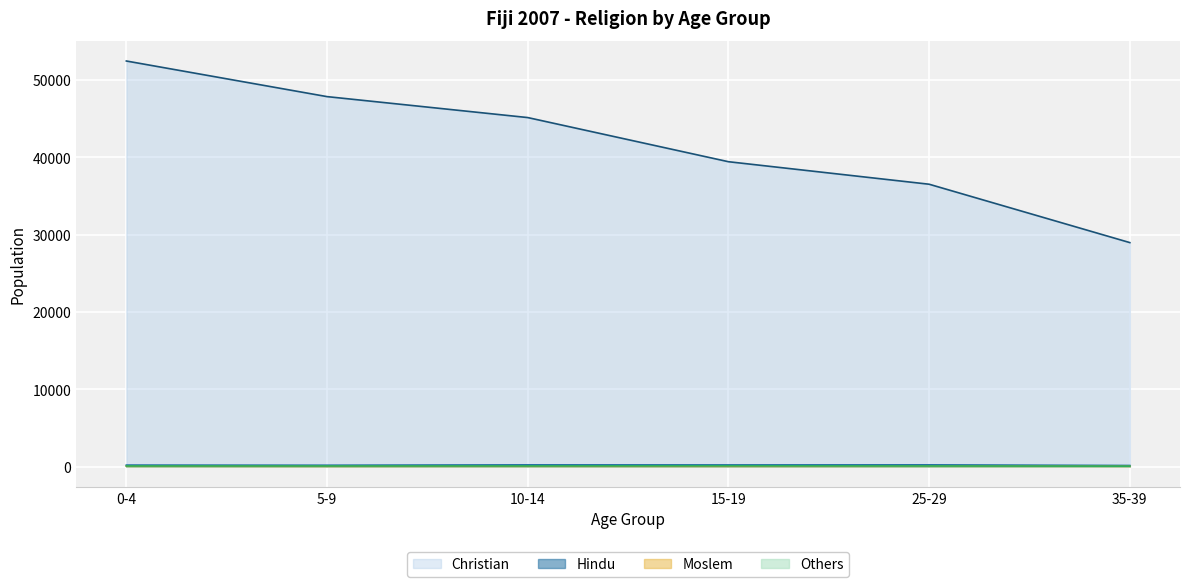

What is the greatest value displayed?

52460